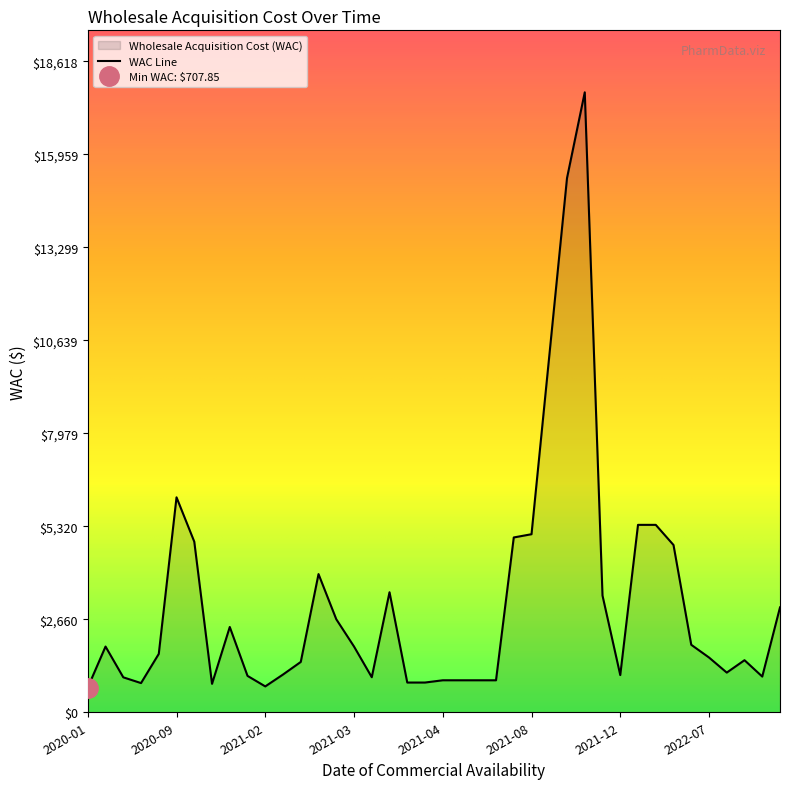

What is the ratio of the value at 2022-06-30 to the value at 2022-07-20?

1.8